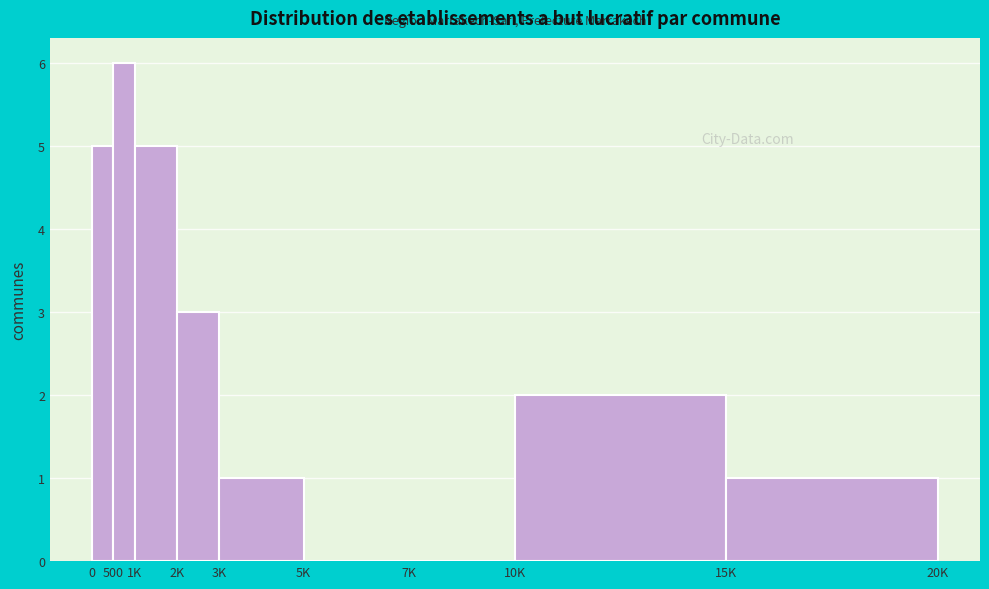

Reading left to right, transcribe all the data shown in this chart.

0=5	500=6	1K=5	2K=3	3K=1	5K=0	7K=0	10K=2	15K=1